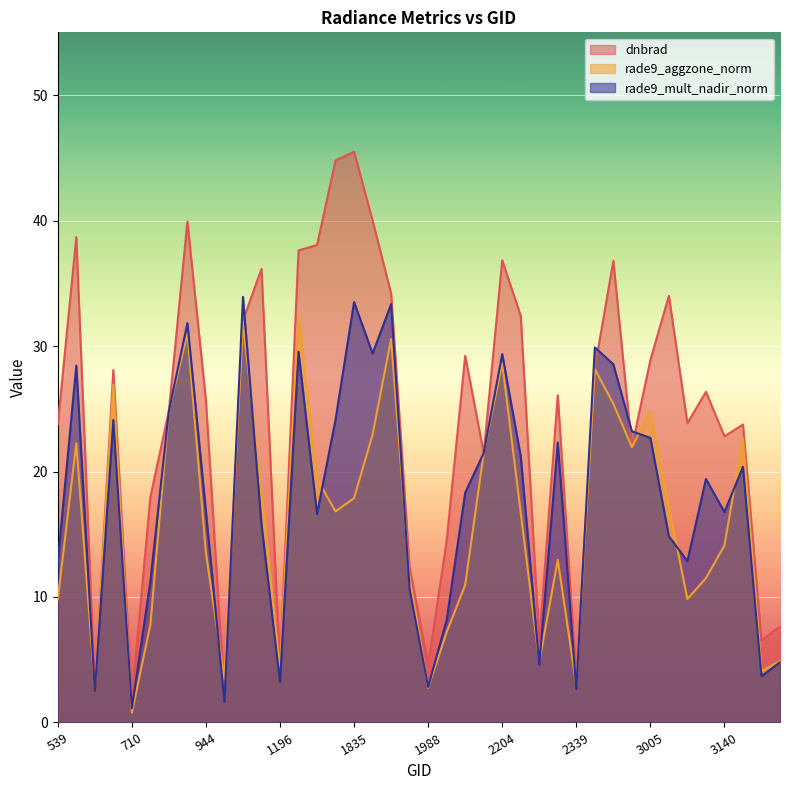

How many lines are shown in the chart?

3